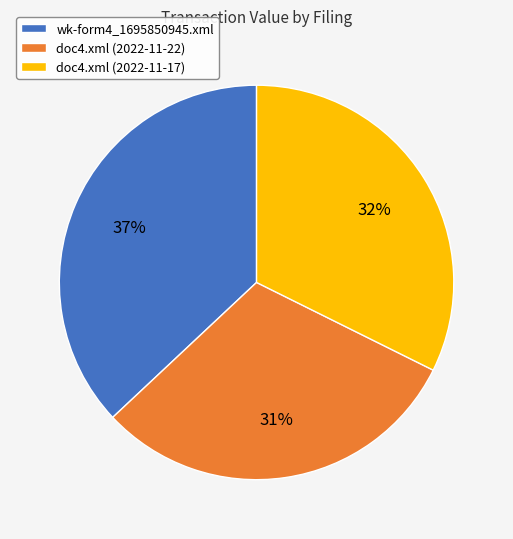

To the nearest percent, what is the difference between the largest and smallest slice percentages?

6%